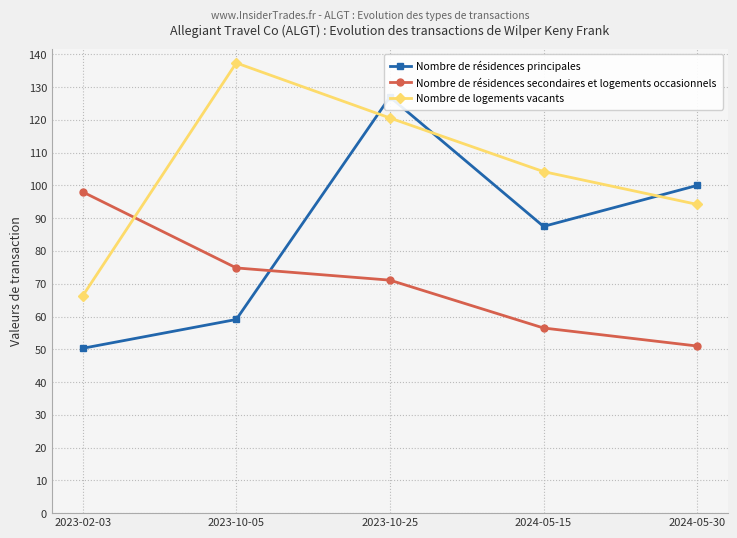

How many interior local peaks does the Nombre de résidences principales series have?

1